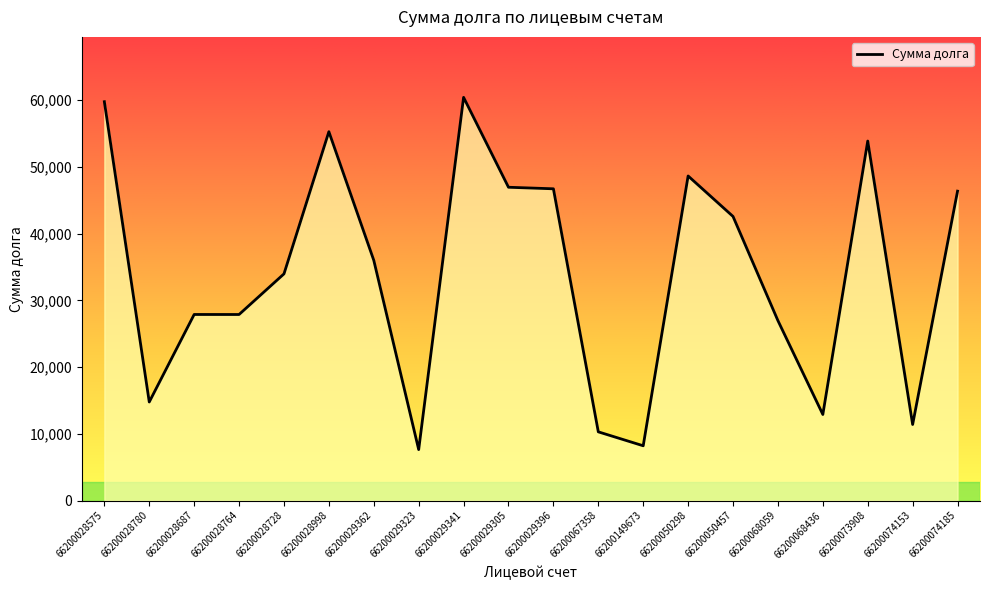

The chart shows a value of 48641.1 at 66200050298. True or false?

True